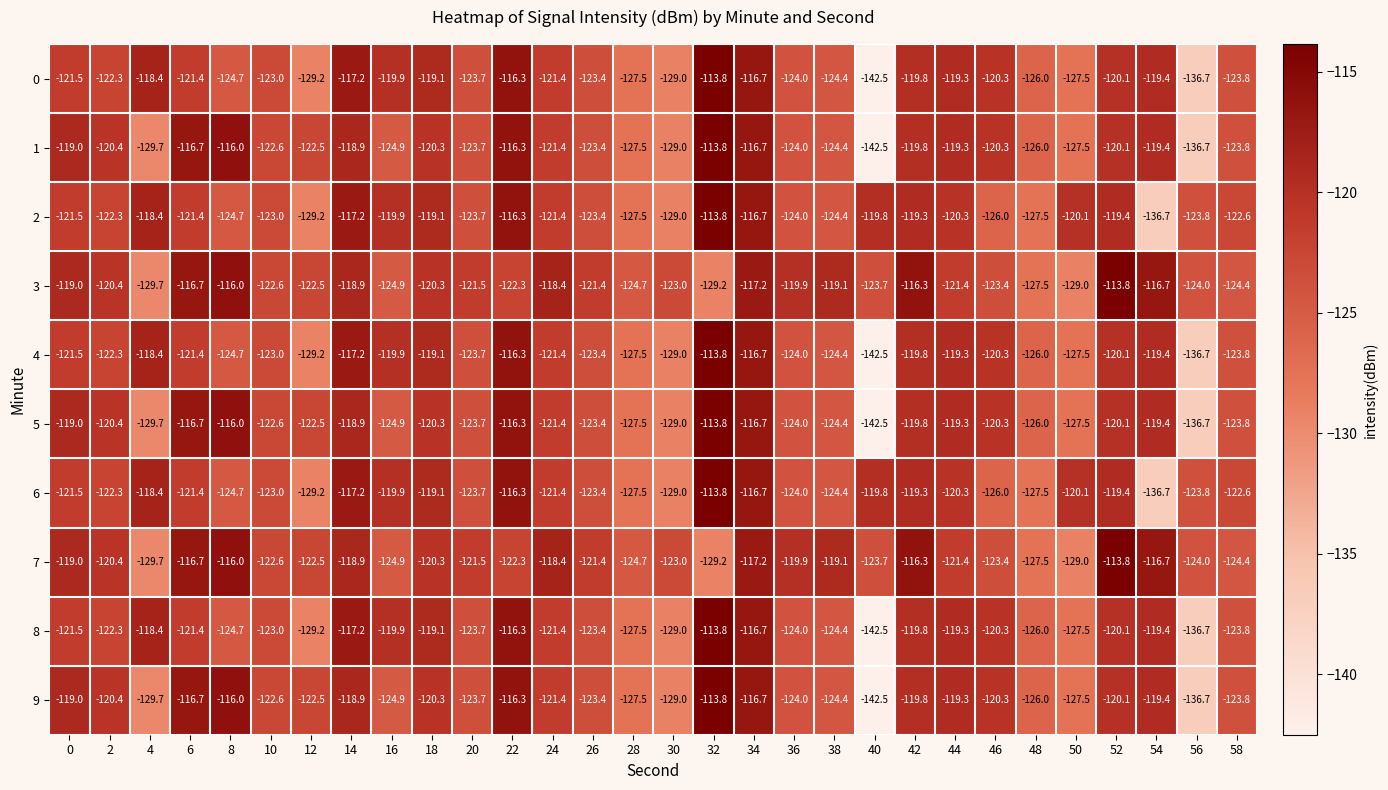

What is the difference between the highest and lowest values at 58?

1.8